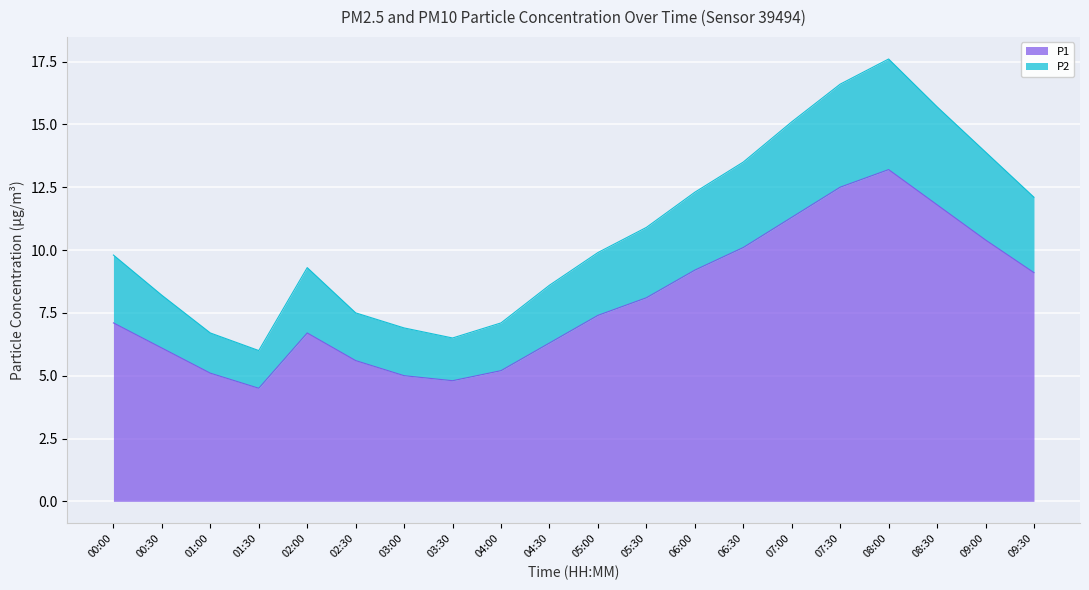

True or false: P2 and P1 intersect in this chart.

False